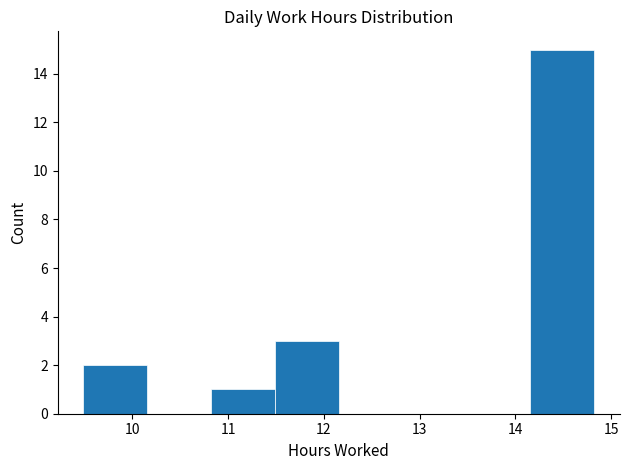

How tall is the bar that spans 14.2 to 14.8 on the x-axis? Neither the bar edges nor the heights are printed on the chart, so give them approximately, as read against the axes.

15